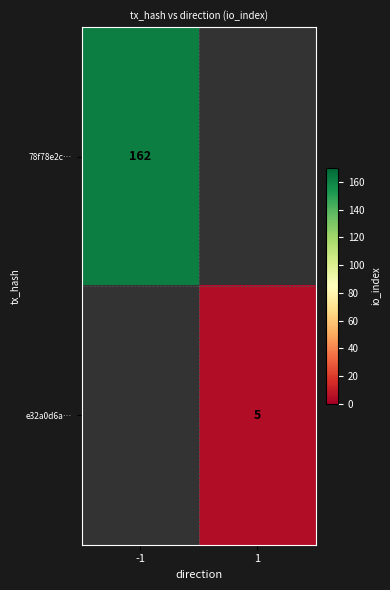

Is it true that 78f78e2c… equals 162 at -1?

True